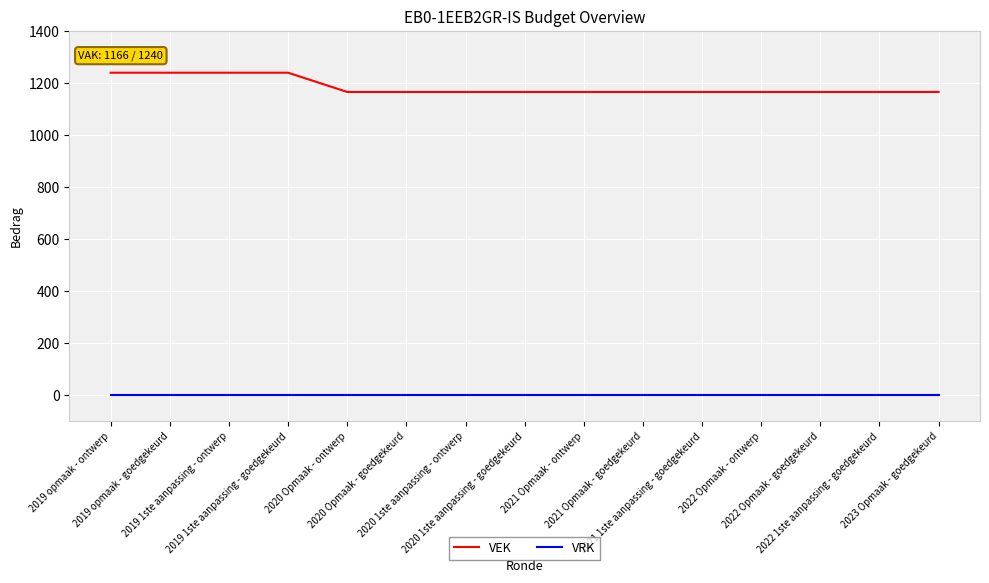

List the series in order of their overall mean, lowest first.

VRK, VEK